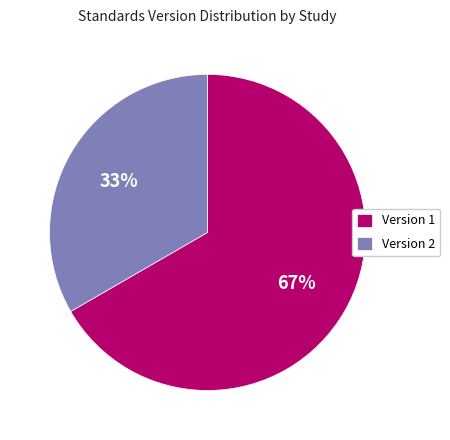

The Version 2 slice represents 33% of the pie. True or false?

True